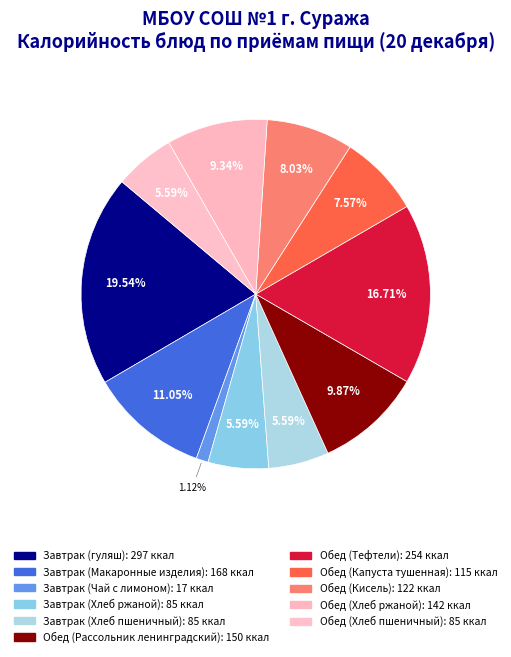

Count the number of slices in the pie.

11